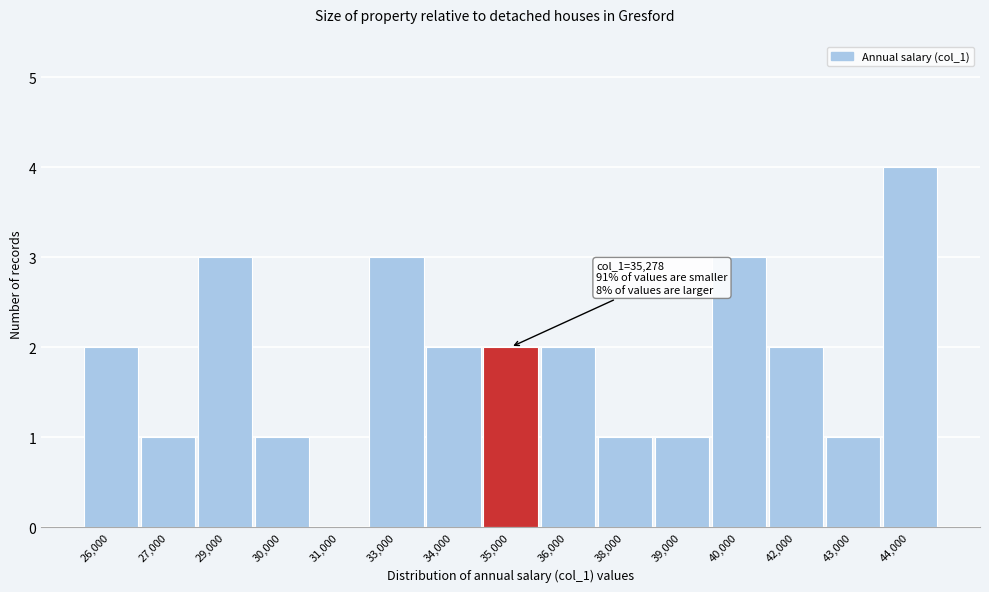

Reading right to left, transcribe all the data shown in this chart.

44,000=4	43,000=1	42,000=2	40,000=3	39,000=1	38,000=1	36,000=2	35,000=2	34,000=2	33,000=3	31,000=0	30,000=1	29,000=3	27,000=1	26,000=2